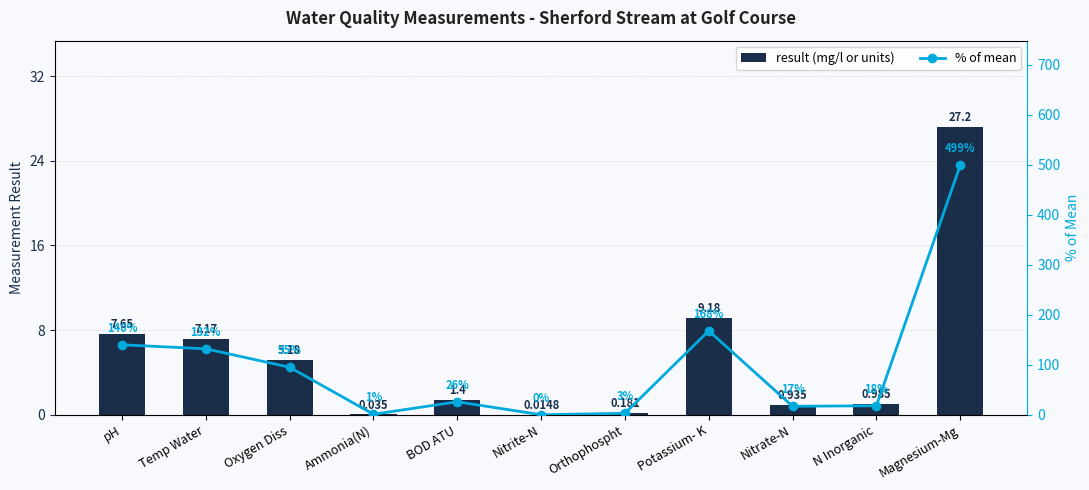

At which label does % of mean reach its peak?

Magnesium-Mg